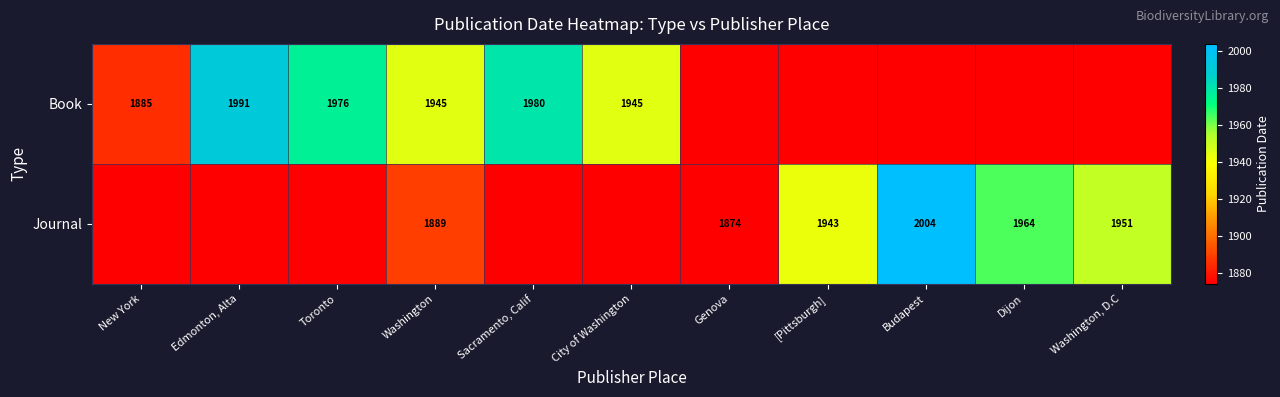

True or false: Journal has a value of 1943 at [Pittsburgh].

True